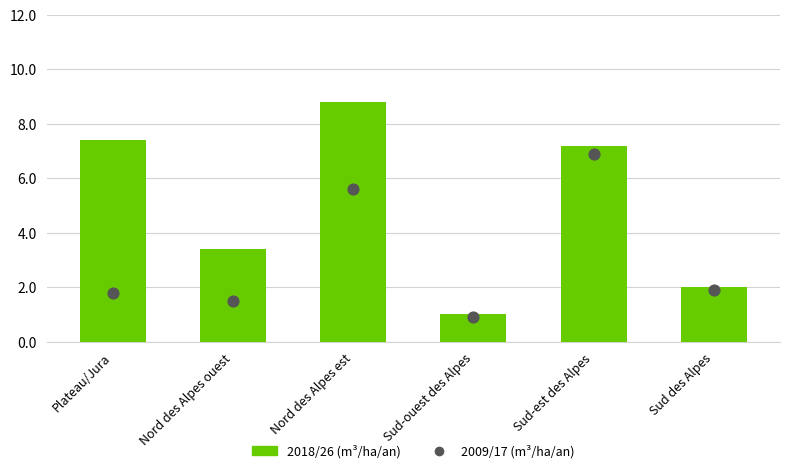

Which series has the widest spread of Y values?

2018/26 (m³/ha/an)